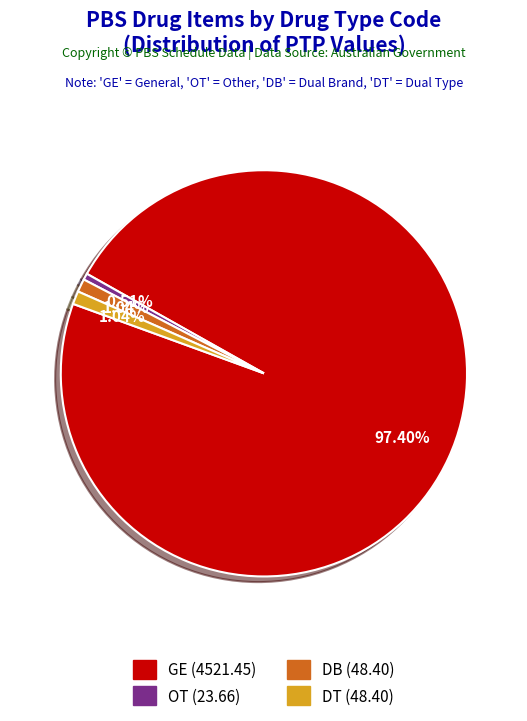

Does any single category account for the majority?

Yes